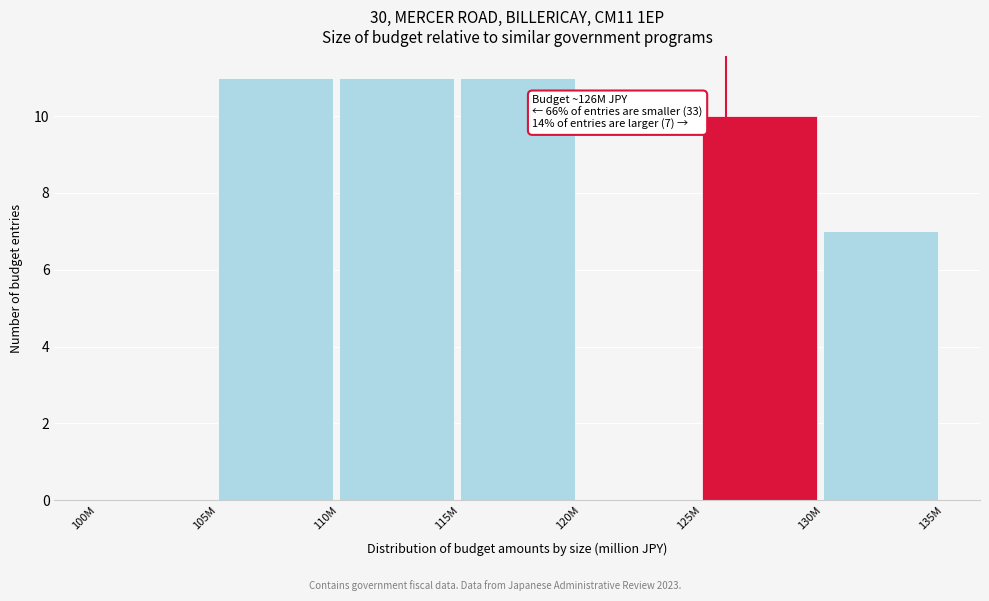

Reading left to right, what are all the values shown in this chart?

100M=0	105M=11	110M=11	115M=11	120M=0	125M=10	130M=7